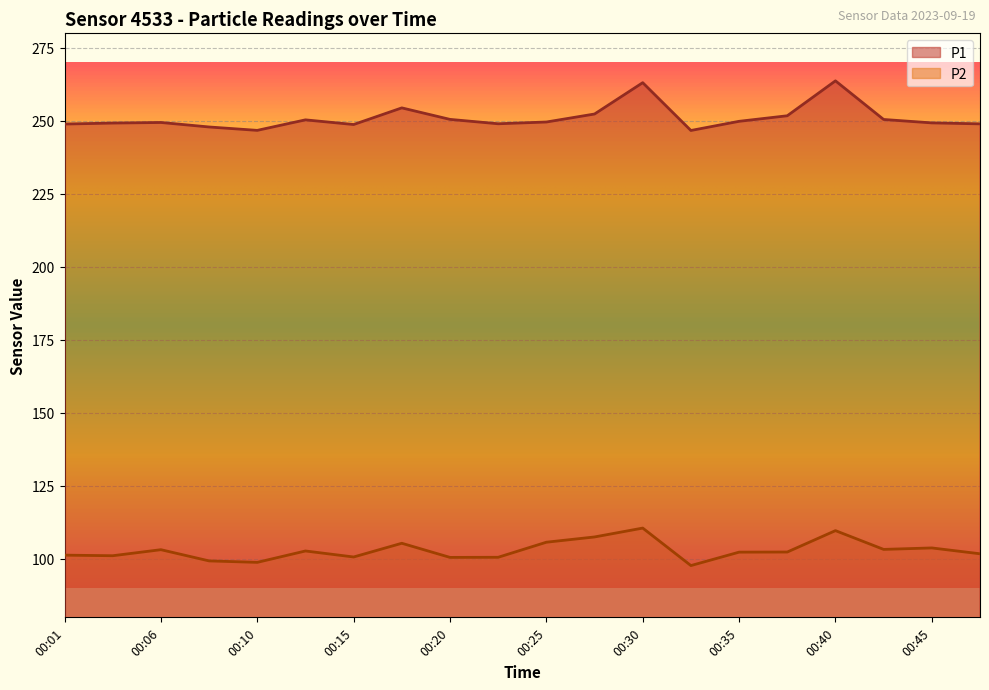

How many lines are shown in the chart?

2